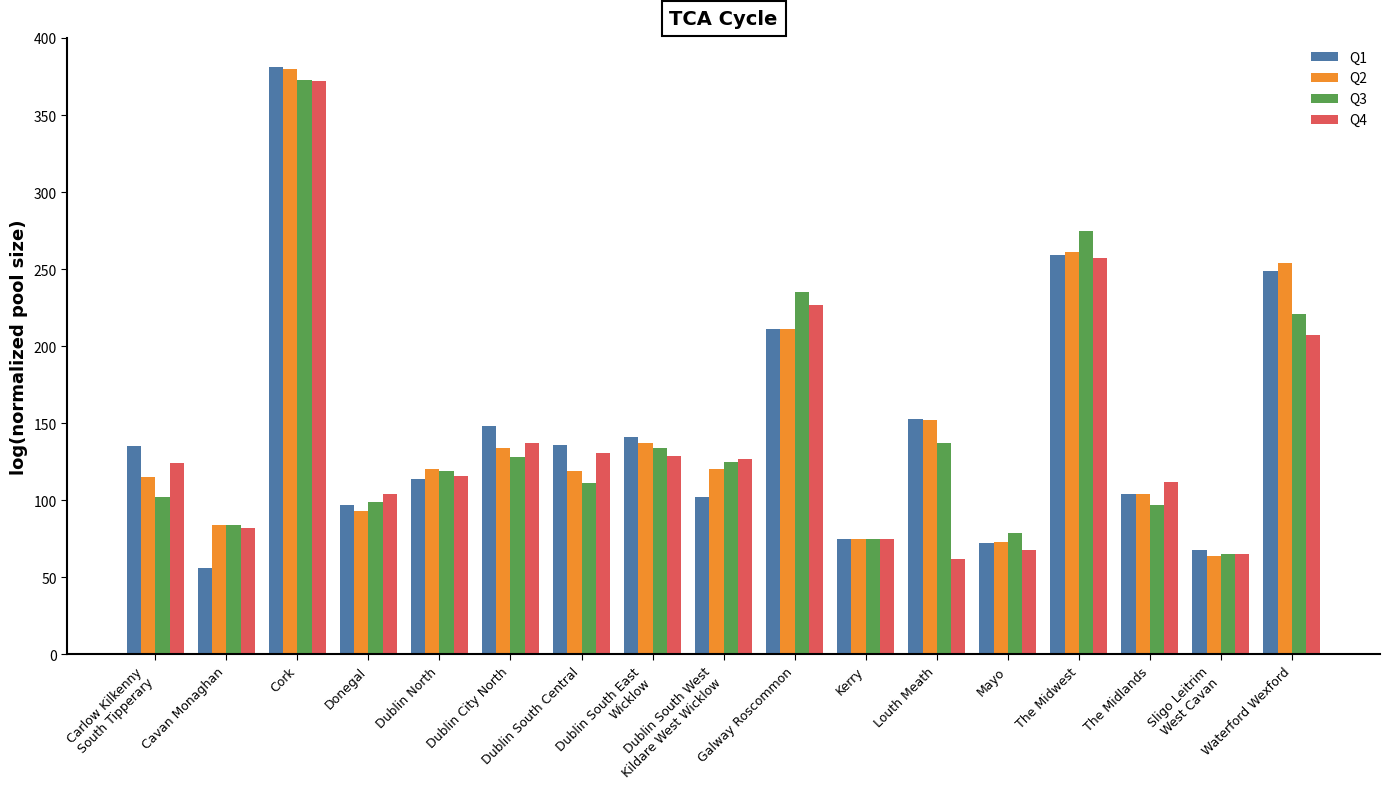

What is the spread (max minus min) of values at Sligo Leitrim
West Cavan?

4